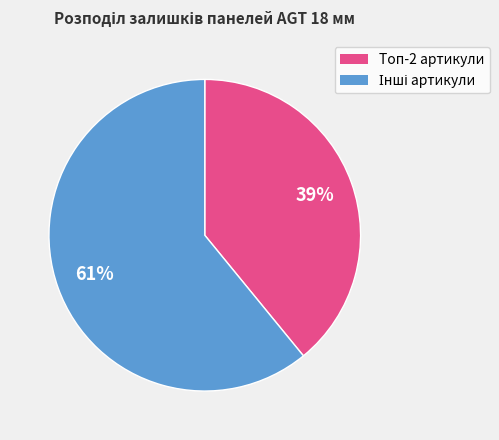

To the nearest percent, what is the average slice percentage?

50%